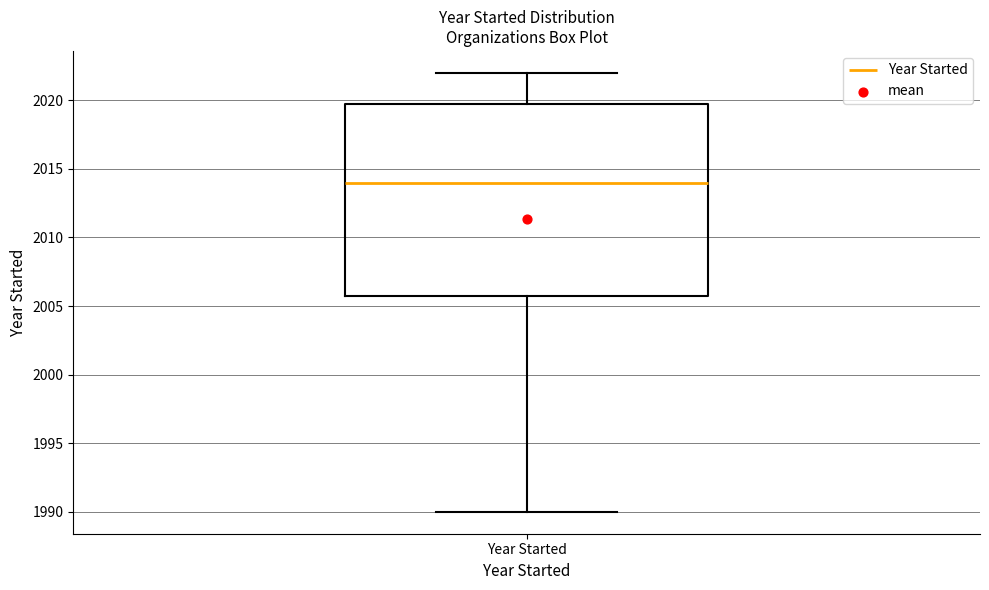

Where does the upper whisker of the box for Year Started end on the y-axis? The values are not printed on the chart, so give them approximately, as read against the axis.

2022